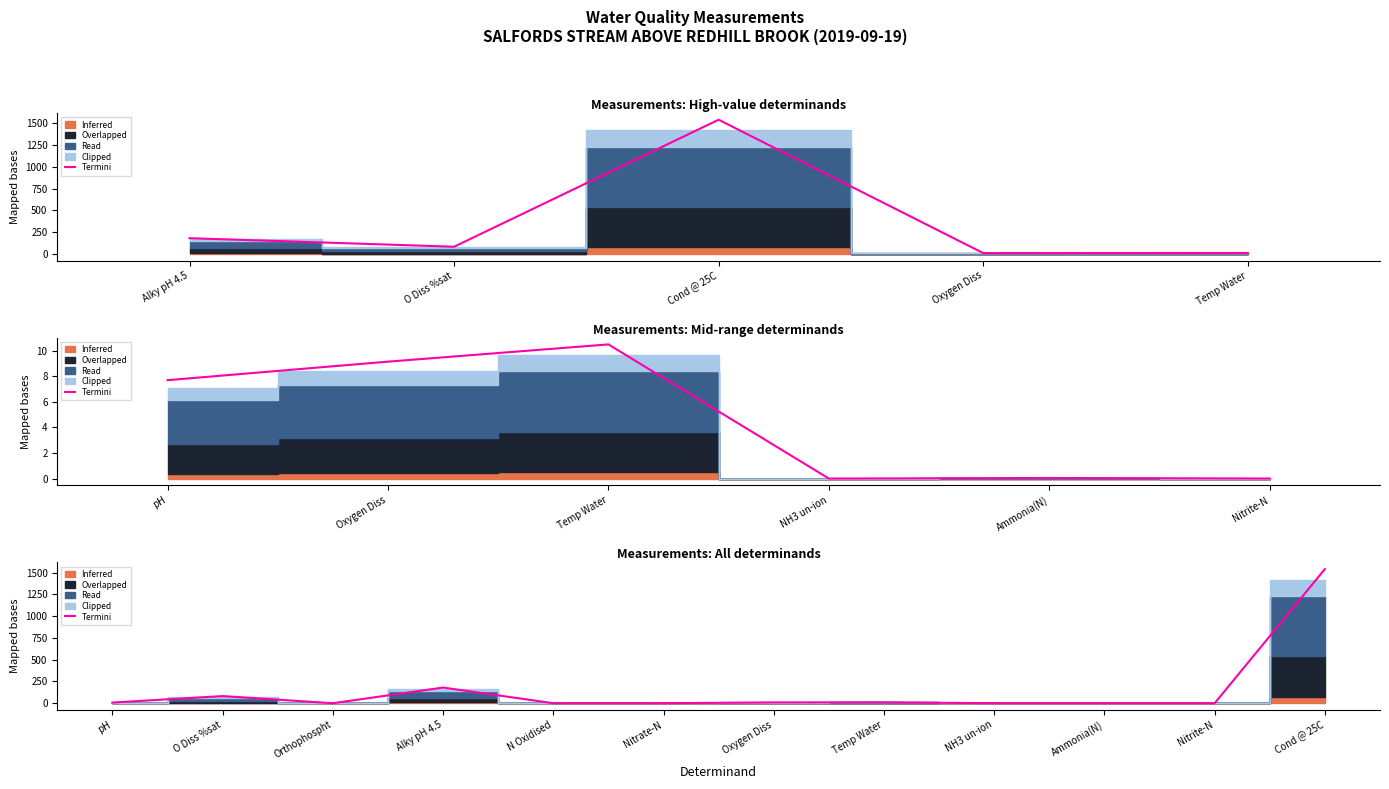

Is it true that the value at Ammonia(N) is 0.0?

True